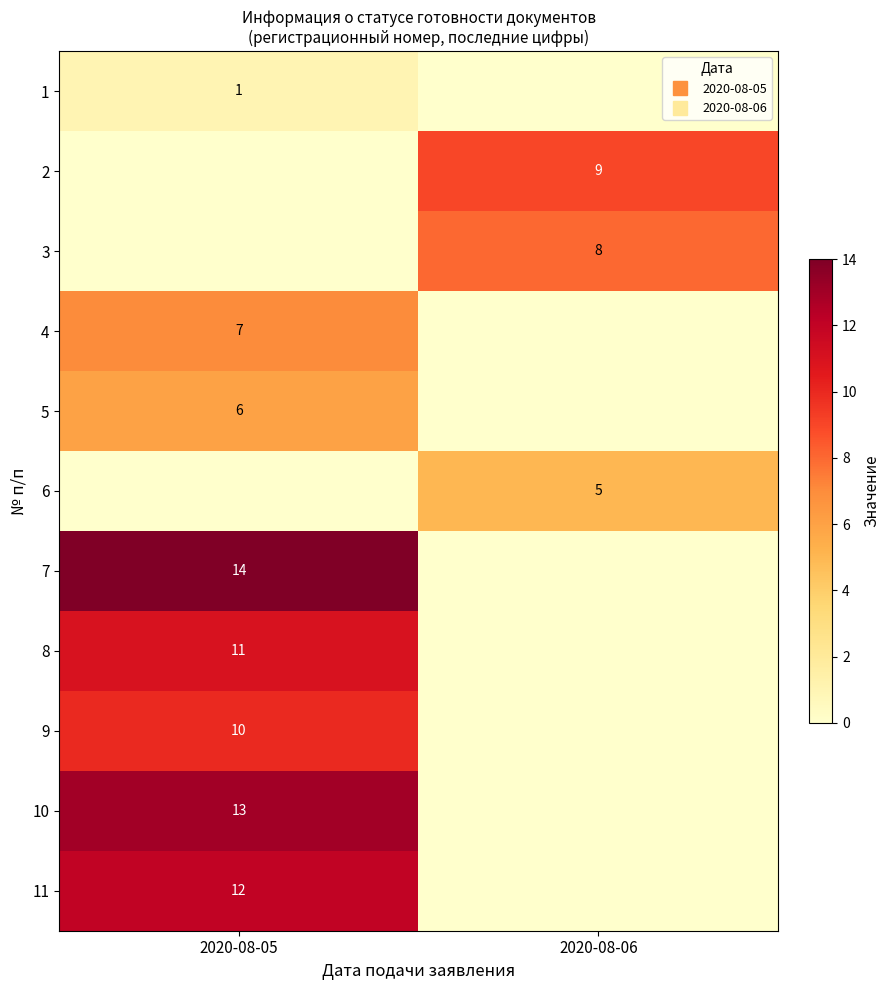

True or false: row_7 has a value of 0 at 2020-08-06.

True